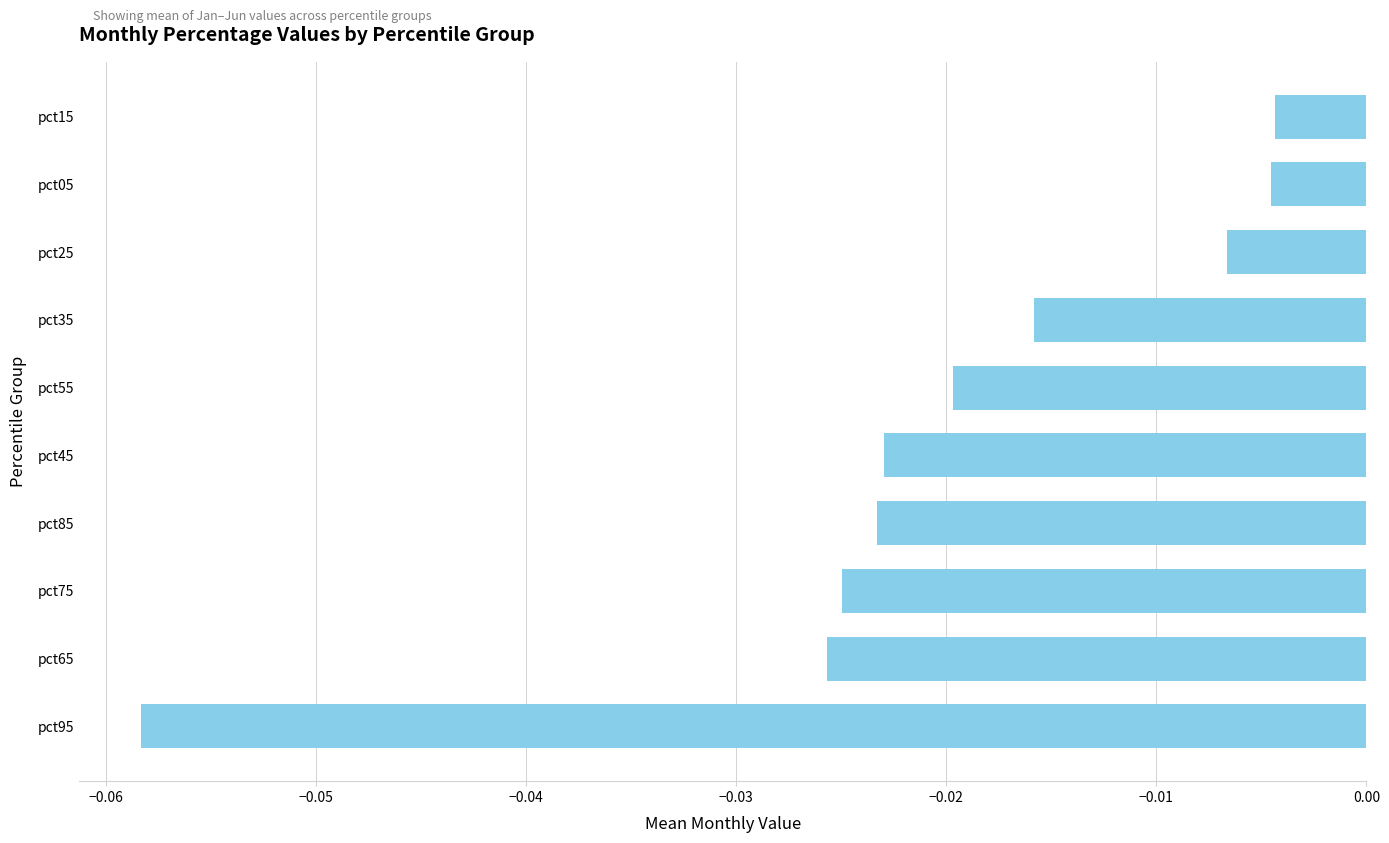

How many bars are there in total?

10